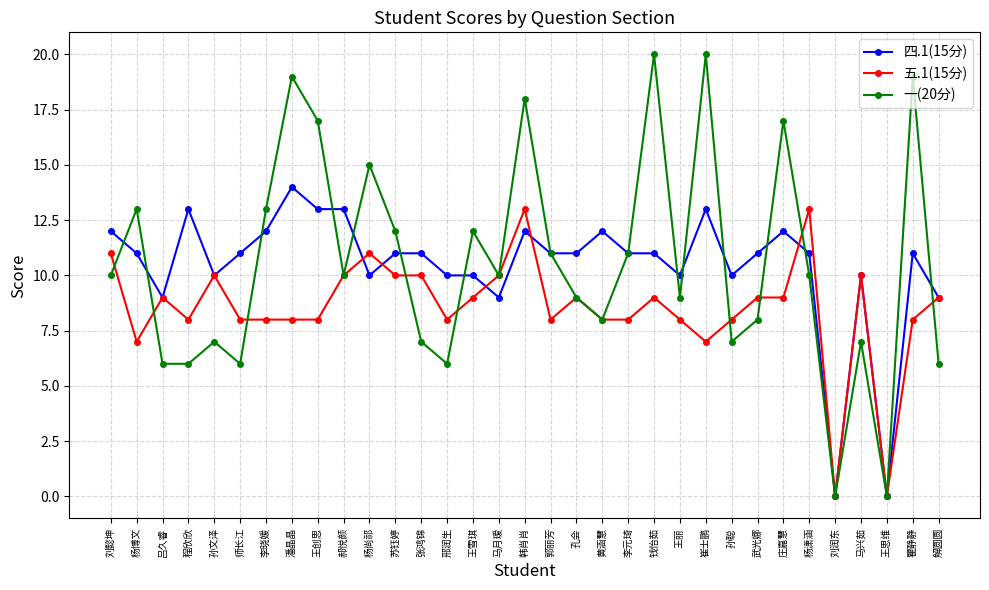

Reading right to left, transcribe all the data shown in this chart.

四.1(15分): 解圆圆=9	瞿静静=11	王思维=0	马兴茹=10	刘润东=0	杨潇涵=11	庄嘉慧=12	武光娜=11	孙聪=10	崔士鹏=13	王丽=10	钱怡茹=11	李元琦=11	黄涵慧=12	孔会=11	郭丽芳=11	韩肖肖=12	马月瑷=9	王雪琪=10	邢润生=10	张鸿锦=11	苏钰婷=11	杨尚祁=10	郝悦颜=13	王创思=13	潘晶晶=14	李晓媛=12	师长江=11	孙文泽=10	程欣欣=13	吕久睿=9	杨博文=11	刘懿坤=12
五.1(15分): 解圆圆=9	瞿静静=8	王思维=0	马兴茹=10	刘润东=0	杨潇涵=13	庄嘉慧=9	武光娜=9	孙聪=8	崔士鹏=7	王丽=8	钱怡茹=9	李元琦=8	黄涵慧=8	孔会=9	郭丽芳=8	韩肖肖=13	马月瑷=10	王雪琪=9	邢润生=8	张鸿锦=10	苏钰婷=10	杨尚祁=11	郝悦颜=10	王创思=8	潘晶晶=8	李晓媛=8	师长江=8	孙文泽=10	程欣欣=8	吕久睿=9	杨博文=7	刘懿坤=11
一(20分): 解圆圆=6	瞿静静=19	王思维=0	马兴茹=7	刘润东=0	杨潇涵=10	庄嘉慧=17	武光娜=8	孙聪=7	崔士鹏=20	王丽=9	钱怡茹=20	李元琦=11	黄涵慧=8	孔会=9	郭丽芳=11	韩肖肖=18	马月瑷=10	王雪琪=12	邢润生=6	张鸿锦=7	苏钰婷=12	杨尚祁=15	郝悦颜=10	王创思=17	潘晶晶=19	李晓媛=13	师长江=6	孙文泽=7	程欣欣=6	吕久睿=6	杨博文=13	刘懿坤=10